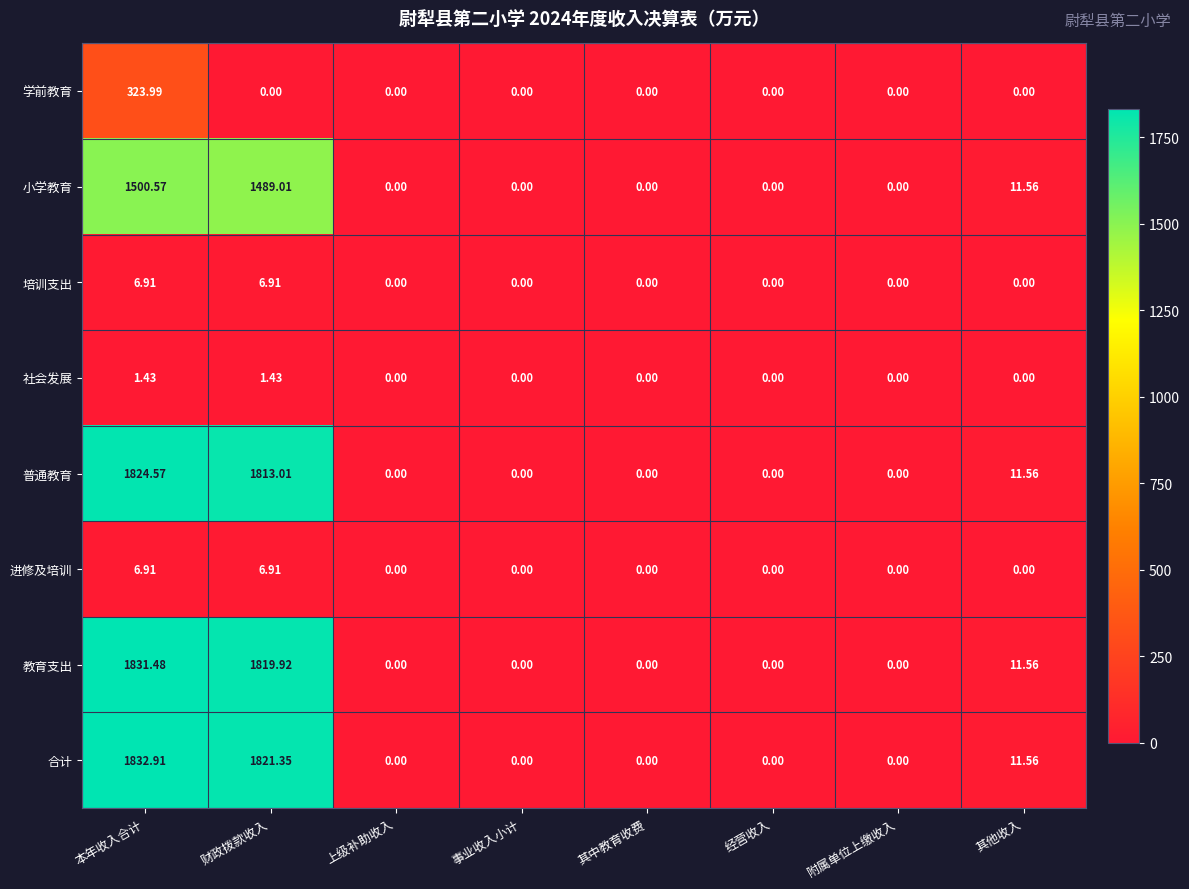

Which series changed the most between 本年收入合计 and 事业收入小计?

合计